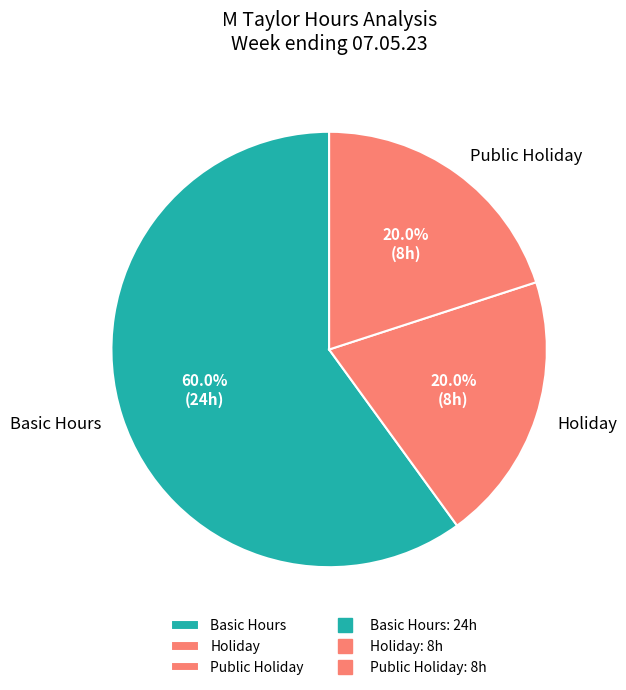

What portion of the pie excludes Basic Hours?

40.0%